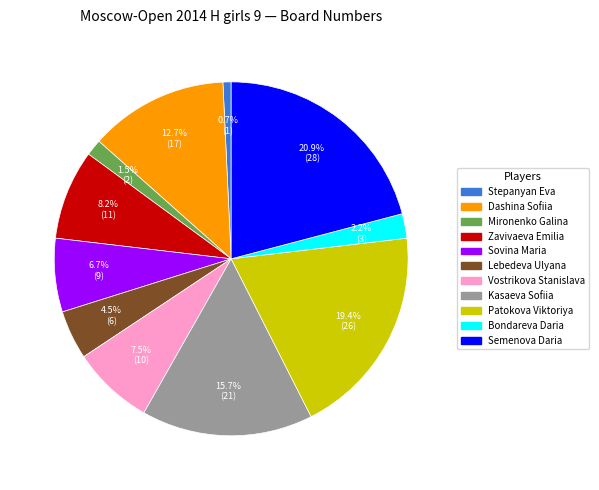

To the nearest percent, what is the difference between the largest and smallest slice percentages?

20%